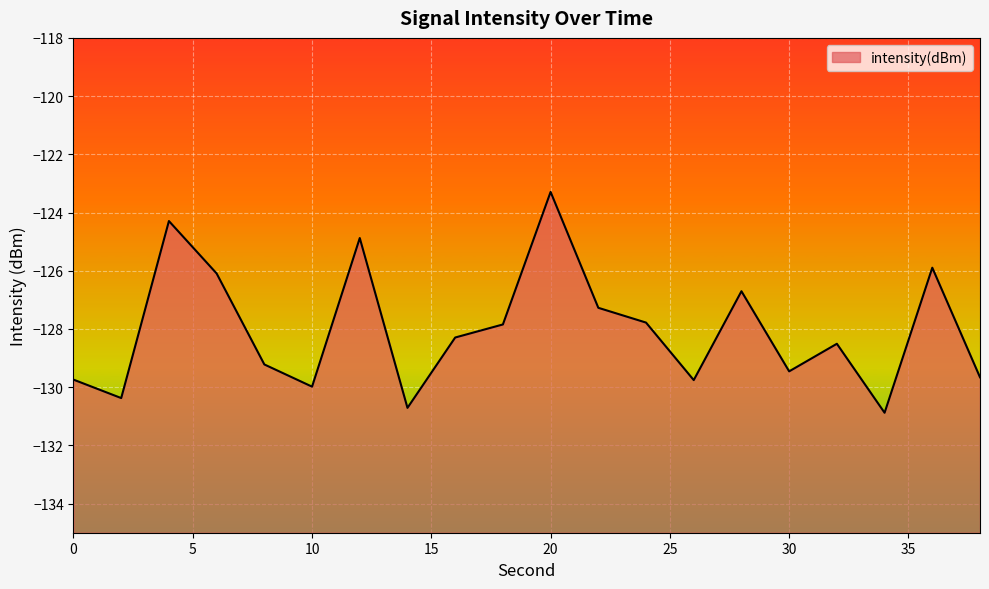

List the labels in order of value, smallest first.

34, 14, 2, 10, 26, 0, 38, 30, 8, 32, 16, 18, 24, 22, 28, 6, 36, 12, 4, 20